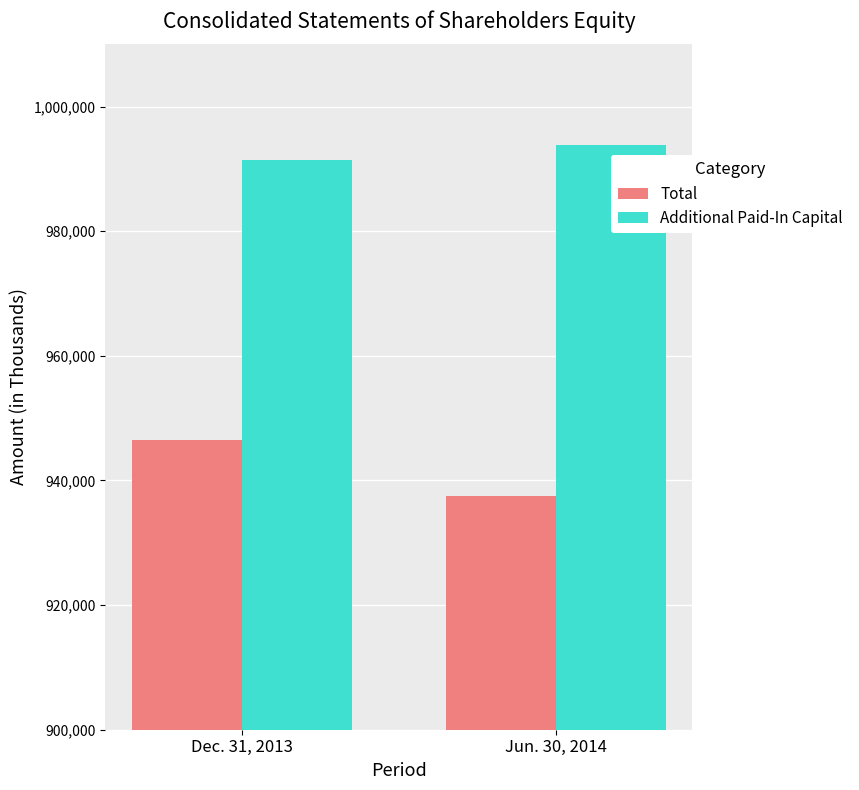

Rank the categories by Total value from highest to lowest.

Dec. 31, 2013, Jun. 30, 2014